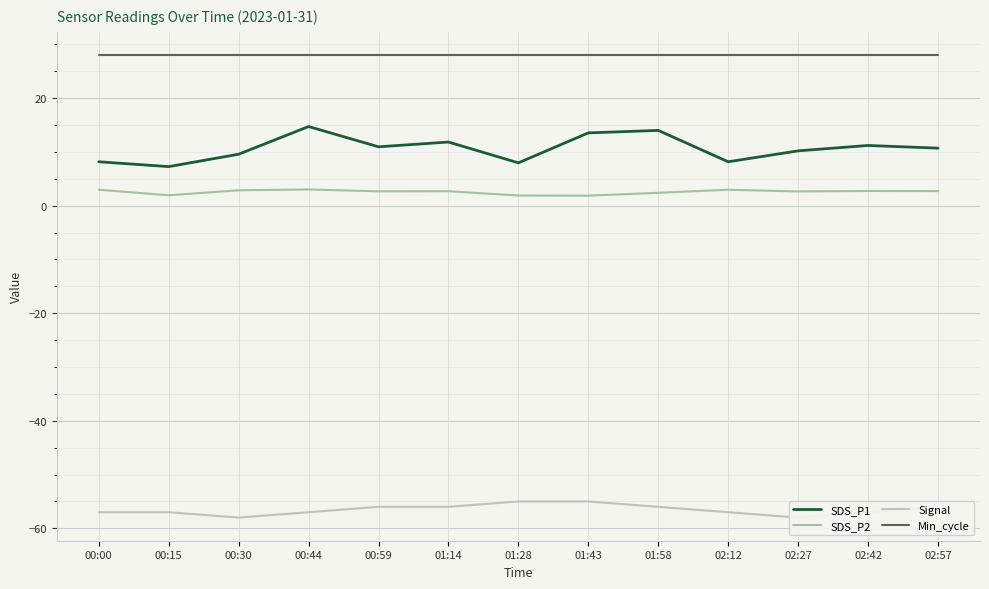

Does the chart display data point markers on the line(s)?

No